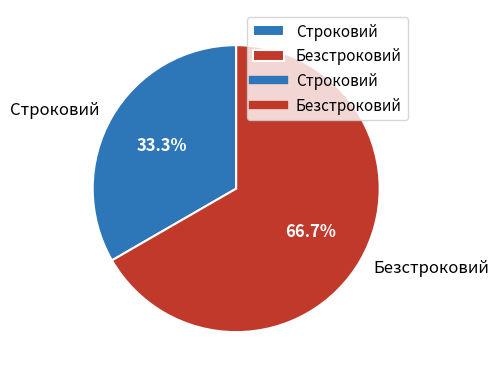

Rank the categories by value from highest to lowest.

Безстроковий, Строковий